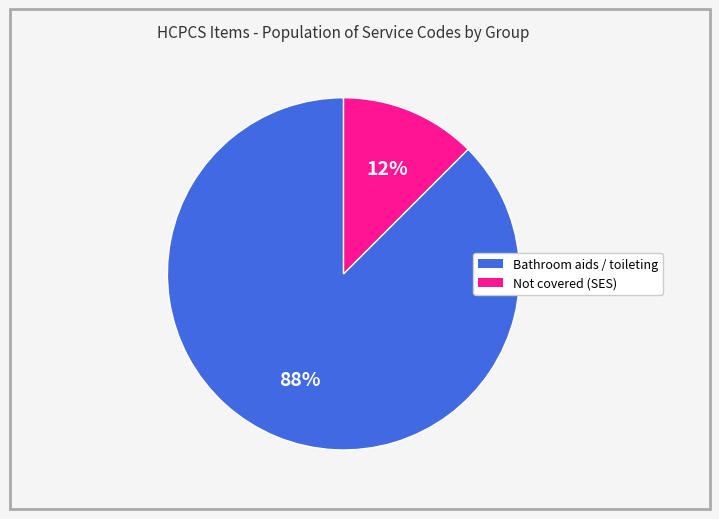

To the nearest percent, what is the average slice percentage?

50%